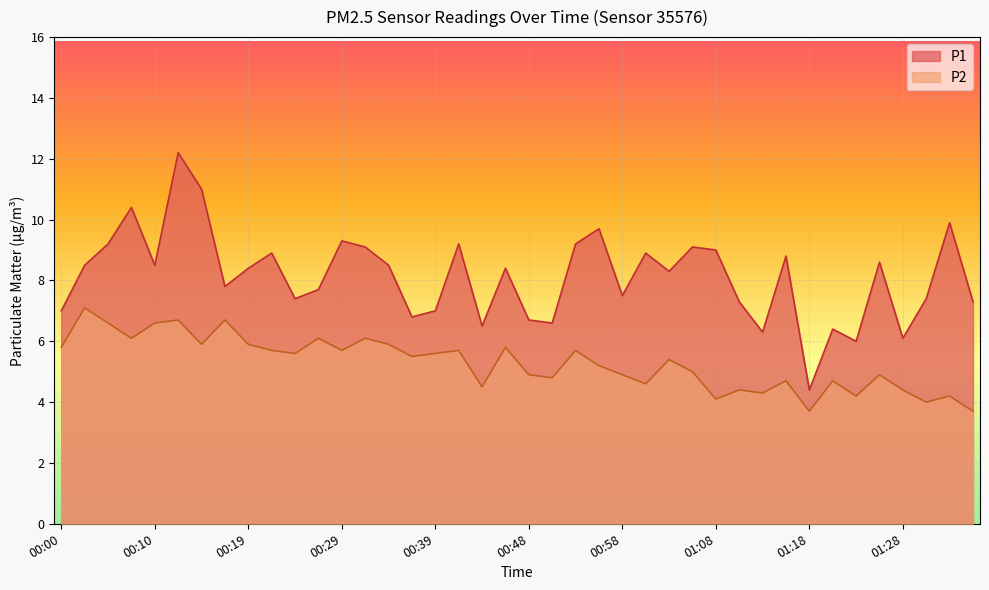

Between 00:31 and 00:58, which series saw the biggest shift?

P1